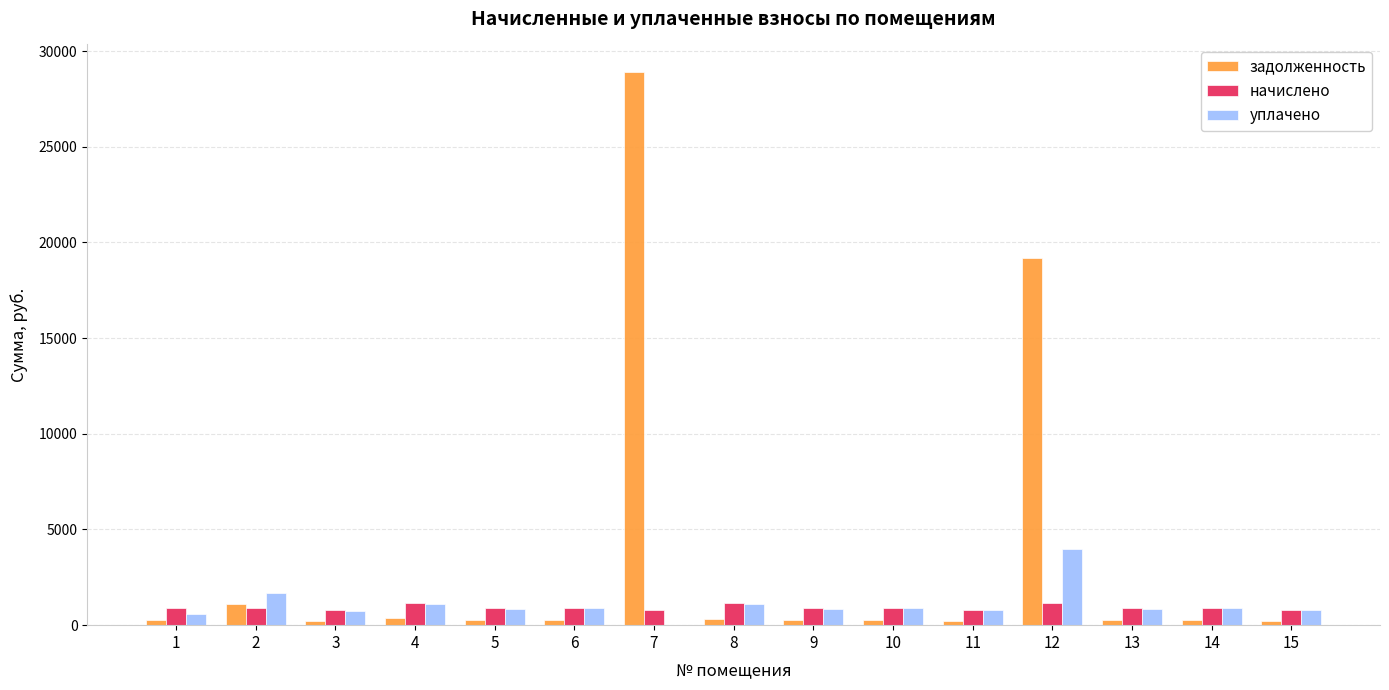

How many data points in уплачено are above 858?

10